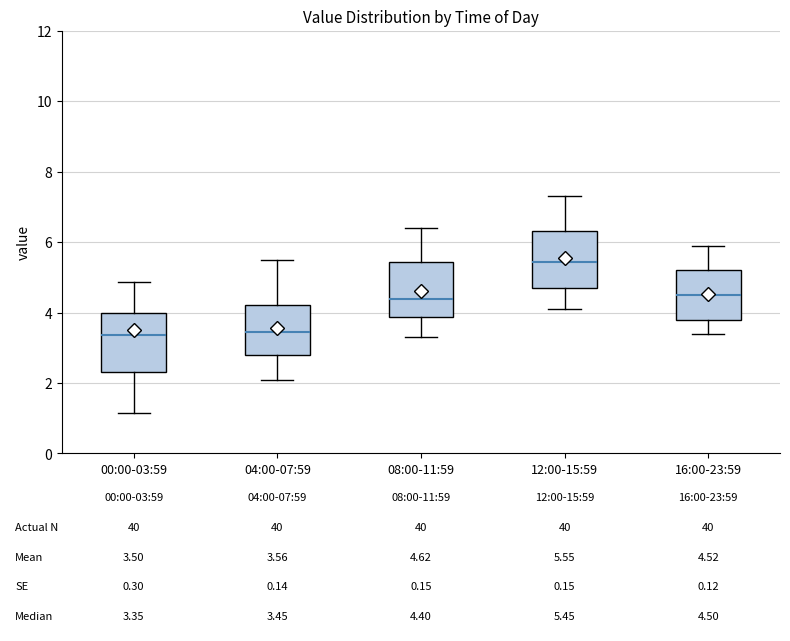

Which box has the highest median line?

12:00-15:59